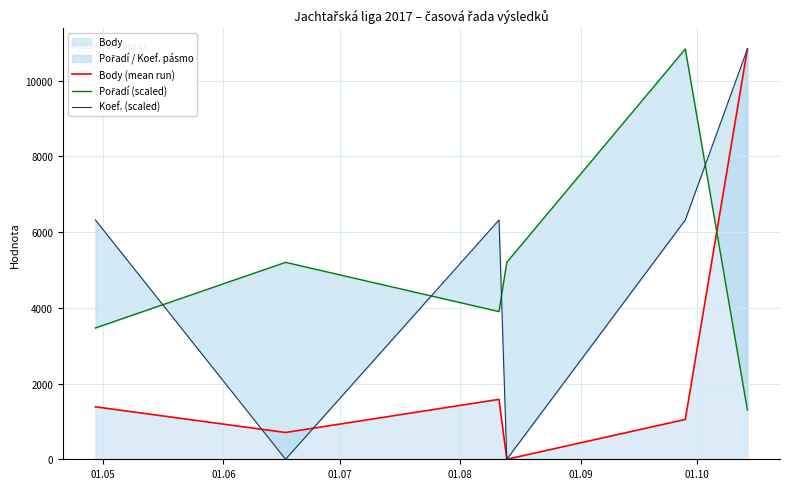

True or false: Pořadí (scaled) has more than 2 interior local peaks.

False